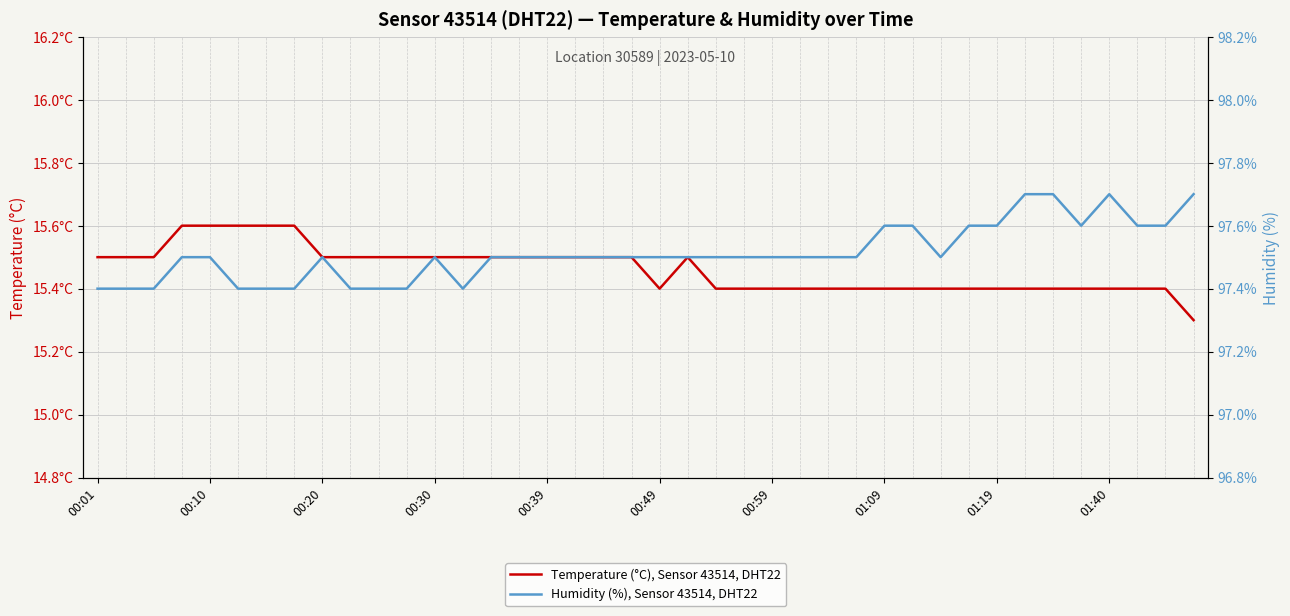

What position from the left is 00:49?

6